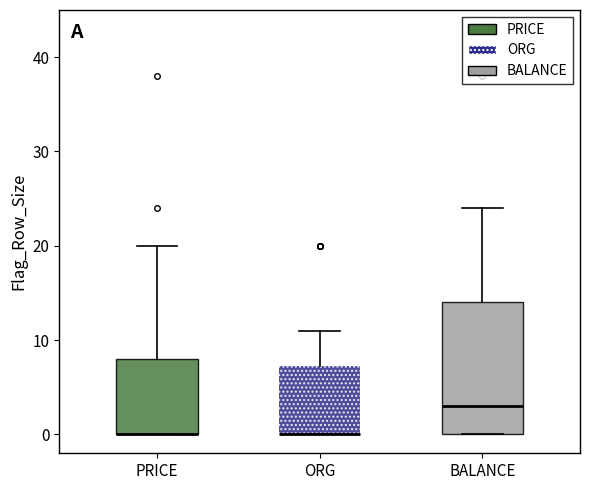

Reading left to right, transcribe this box plot: for each box, give where its median line is, the range the box spans, and where its two whiskers end, as read against the y-axis. The values are not printed on the chart, so give them approximately, as read against the axis.

PRICE: median 0 (drawn on the box's lower edge), box 0 to 8, whiskers 0 to 20
ORG: median 0 (drawn on the box's lower edge), box 0 to 7, whiskers 0 to 11
BALANCE: median 3, box 0 to 14, whiskers 0 to 24